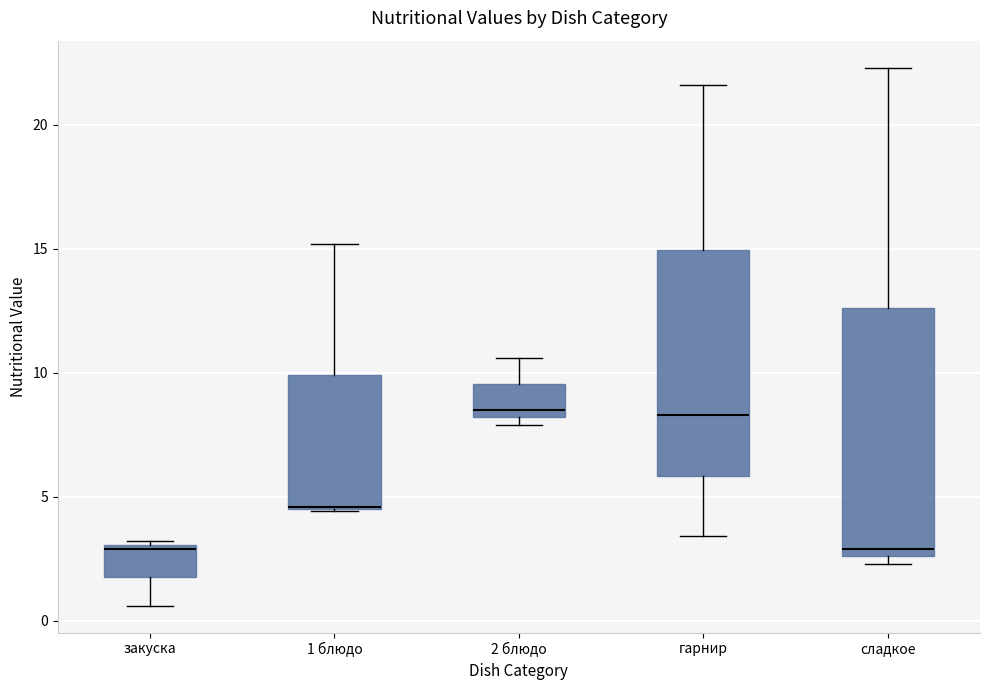

Where is the upper edge of the box for гарнир on the y-axis? The values are not printed on the chart, so give them approximately, as read against the axis.

15.0